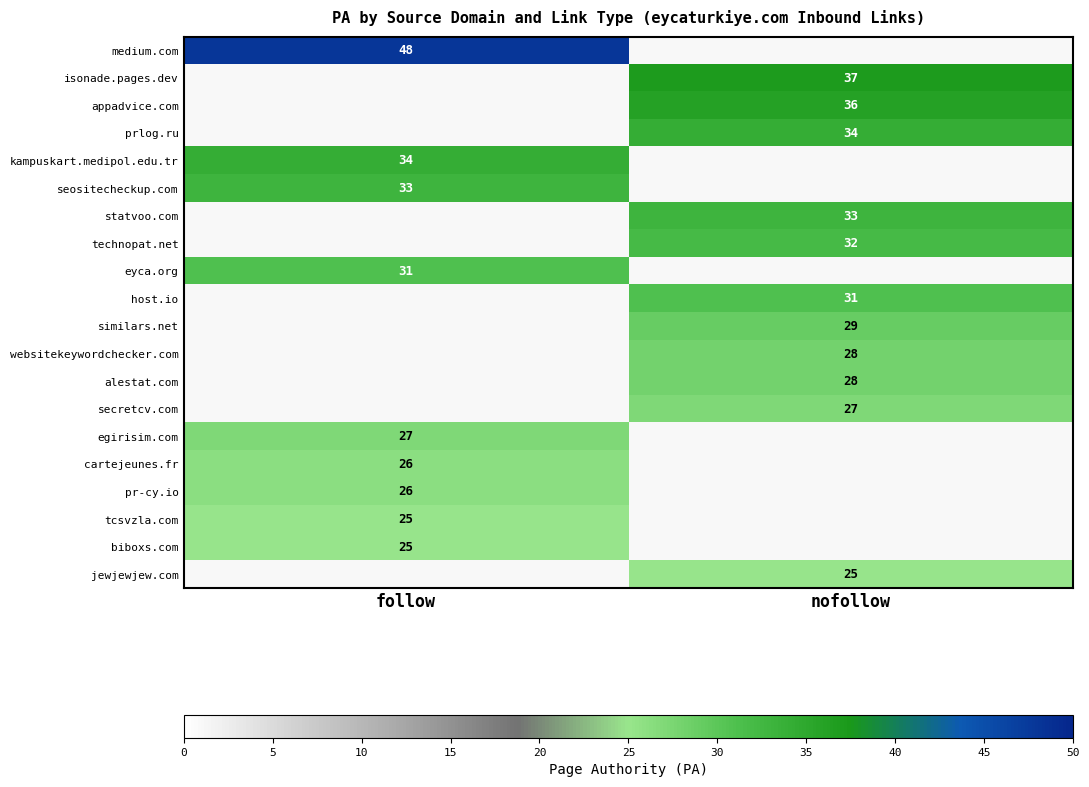

The value of seositecheckup.com at follow is 33. True or false?

True